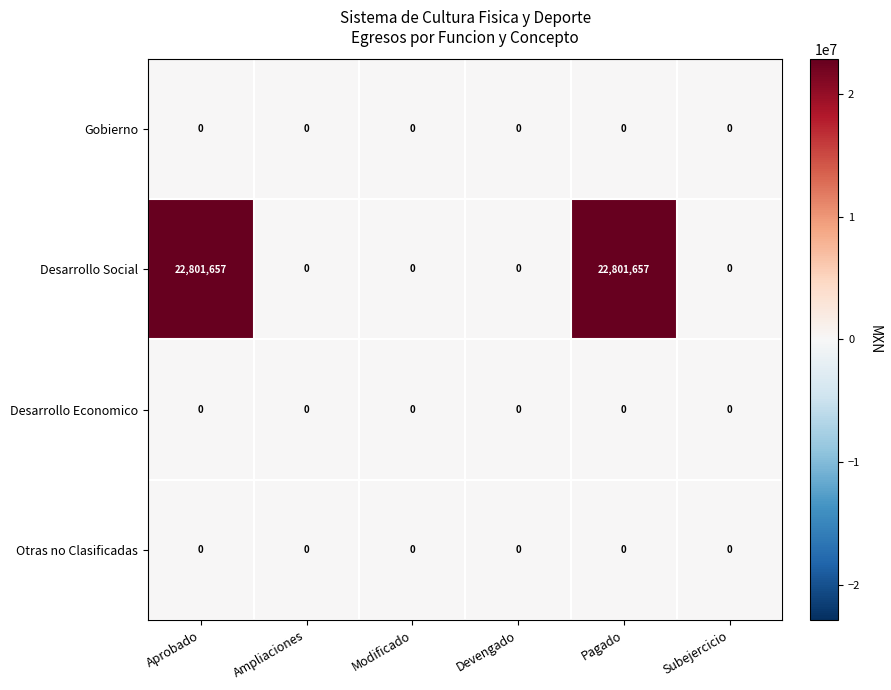

What is the total value across all series at Pagado?

22801657